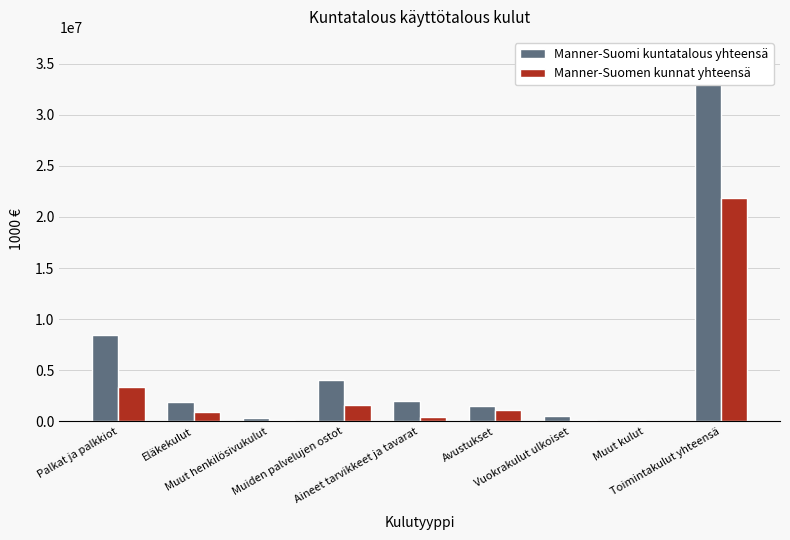

Where does the Manner-Suomen kunnat yhteensä series first go above 868349?

Palkat ja palkkiot